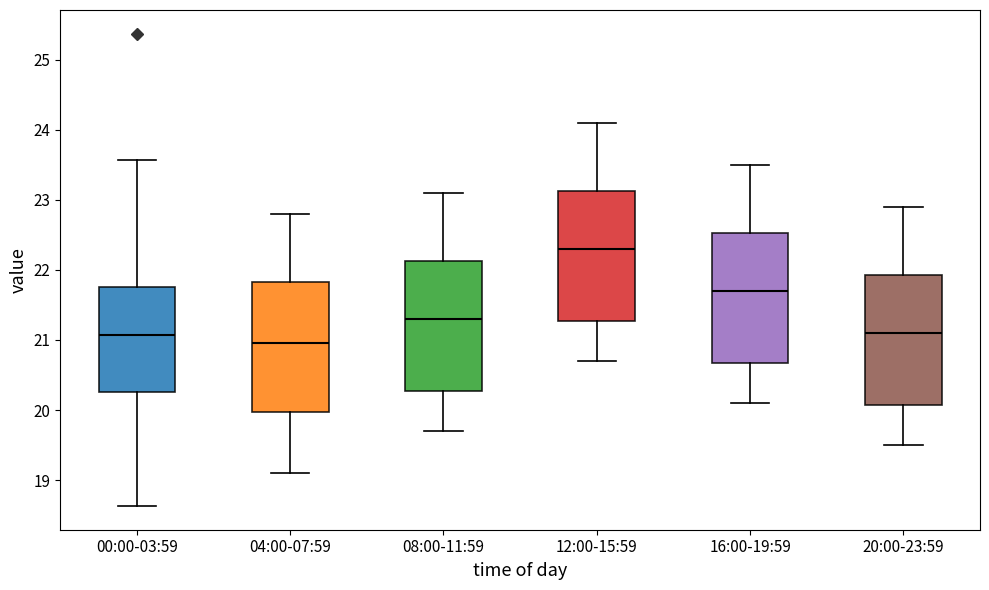

Which box has the lowest median line?

04:00-07:59